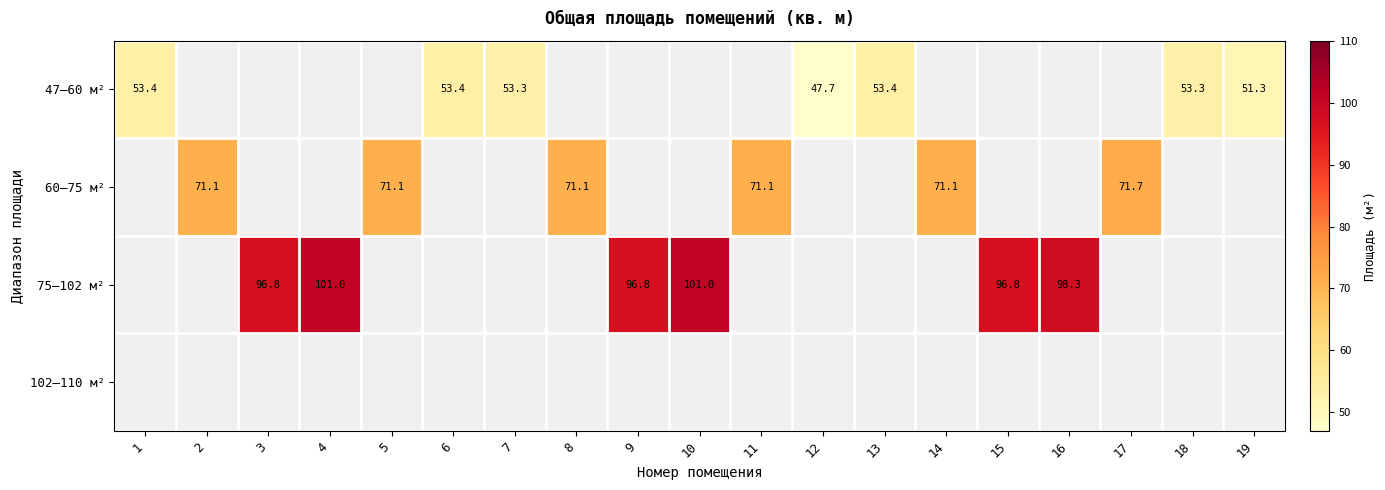

The value of 47–60 м² at 7 is 27.9. True or false?

False